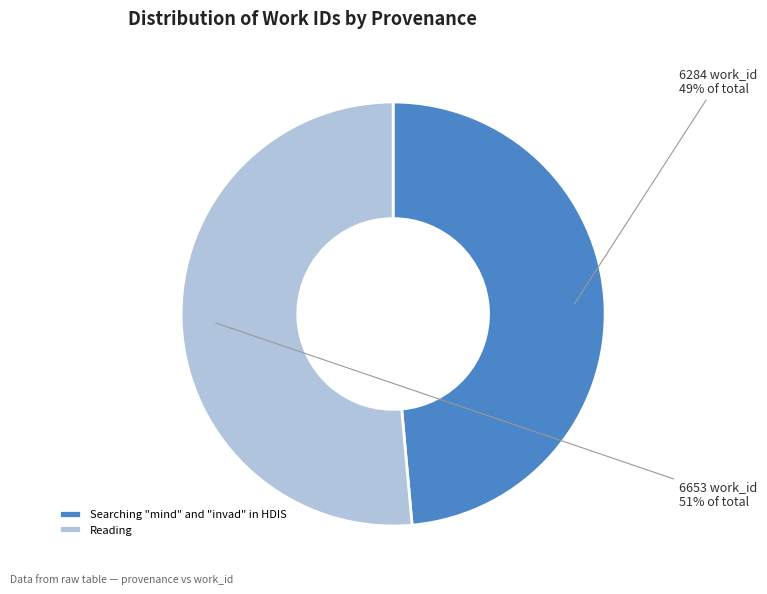

What percentage is the Reading slice, to the nearest percent?

51%